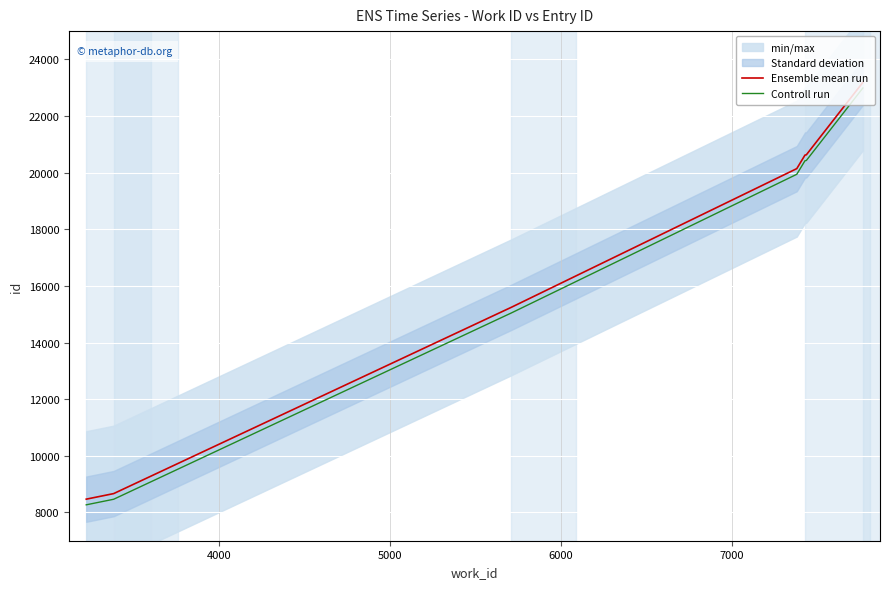

True or false: Ensemble mean run and Controll run intersect in this chart.

False